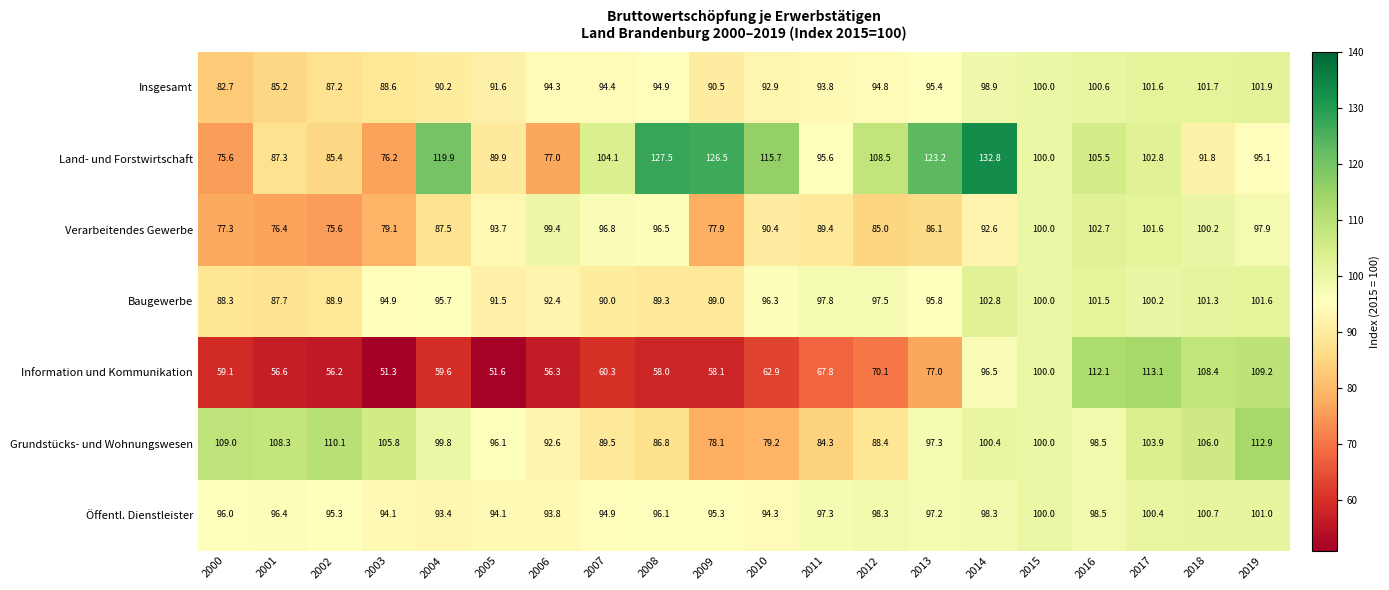

How many distinct data groups are displayed?

7